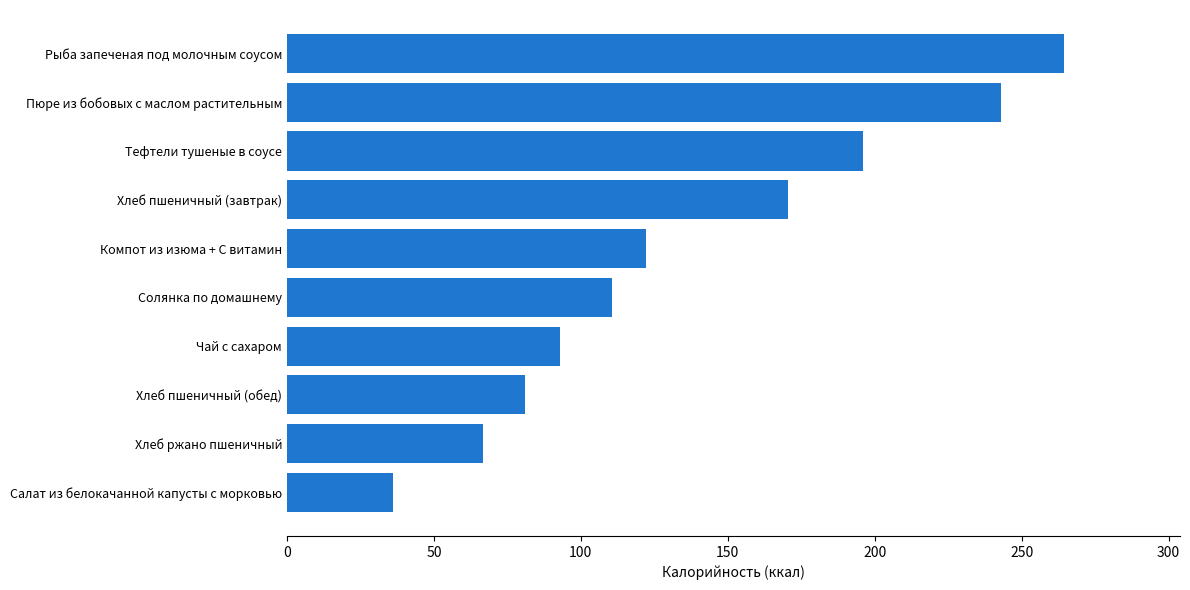

What is the smallest value displayed?

36.2